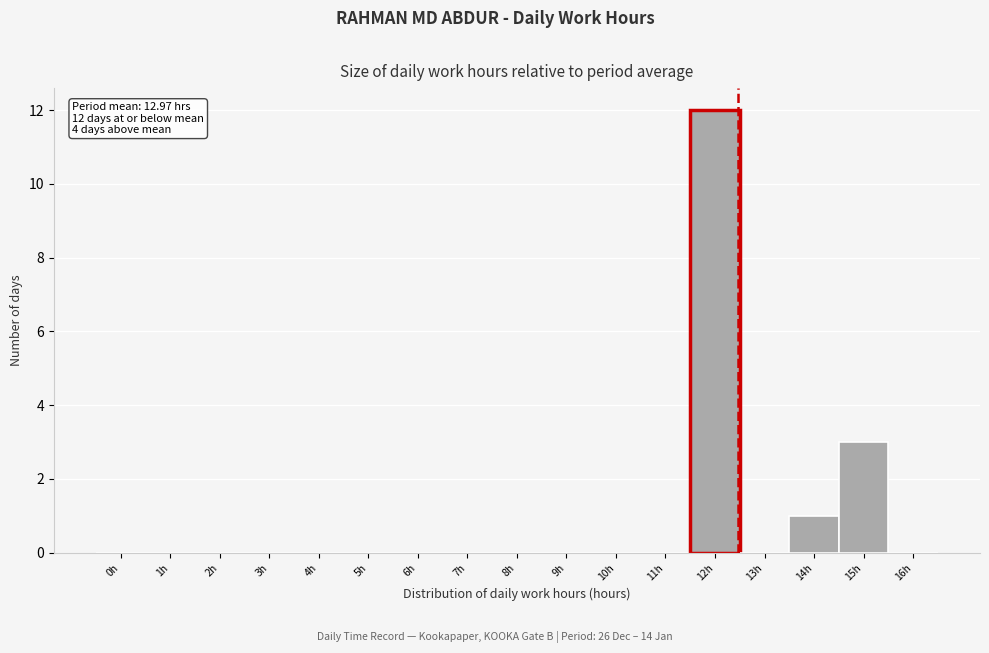

Reading right to left, list all the values displayed in this chart.

16h=0	15h=3	14h=1	13h=0	12h=12	11h=0	10h=0	9h=0	8h=0	7h=0	6h=0	5h=0	4h=0	3h=0	2h=0	1h=0	0h=0